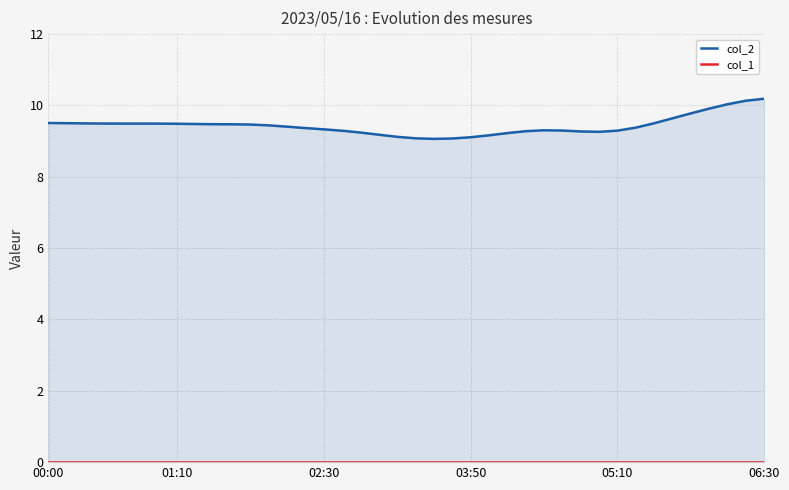

True or false: col_2 and col_1 cross at least once.

False